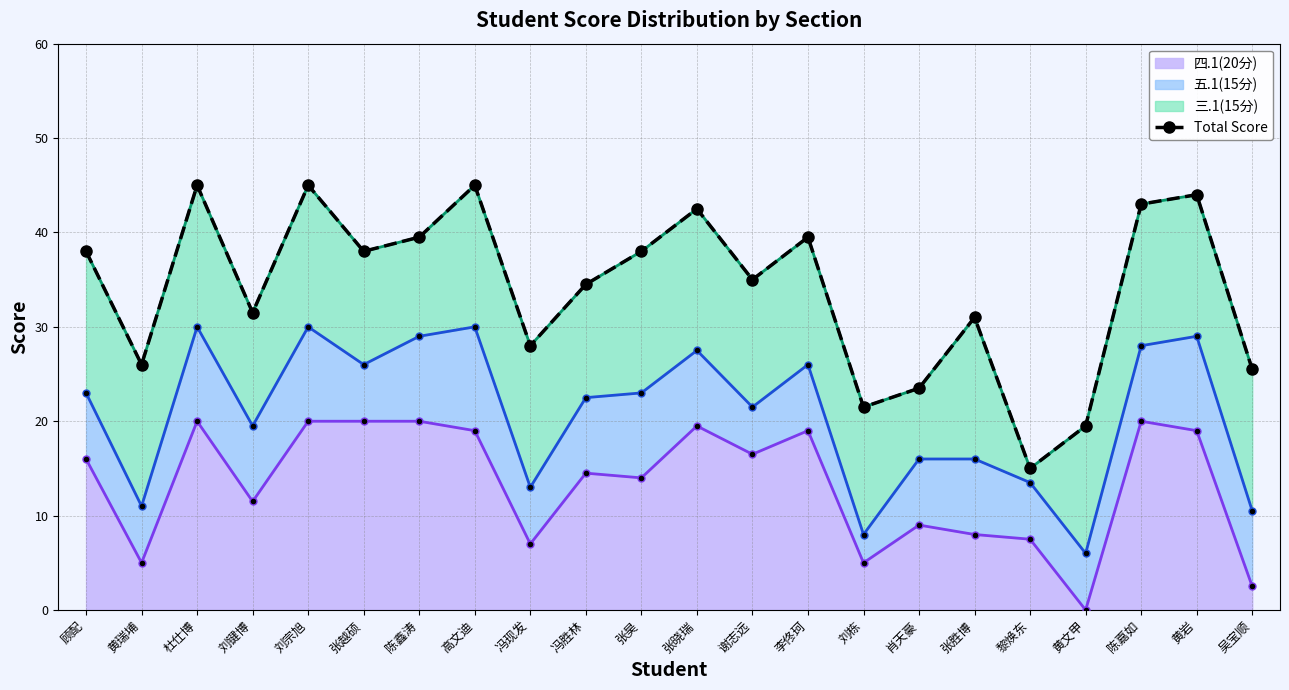

Reading left to right, list all the values displayed in this chart.

顾配=38.0	黄瑞埔=26.0	杜仕博=45.0	刘键博=31.5	刘宗旭=45.0	张越硕=38.0	陈鑫涛=39.5	高文迪=45.0	冯现发=28.0	冯胜林=34.5	张昊=38.0	张晓瑞=42.5	谢志远=35.0	李佟珂=39.5	刘栋=21.5	肖天豪=23.5	张胜博=31.0	黎焕东=15.0	黄文甲=19.5	陈嘉如=43.0	黄岩=44.0	吴宝顺=25.5